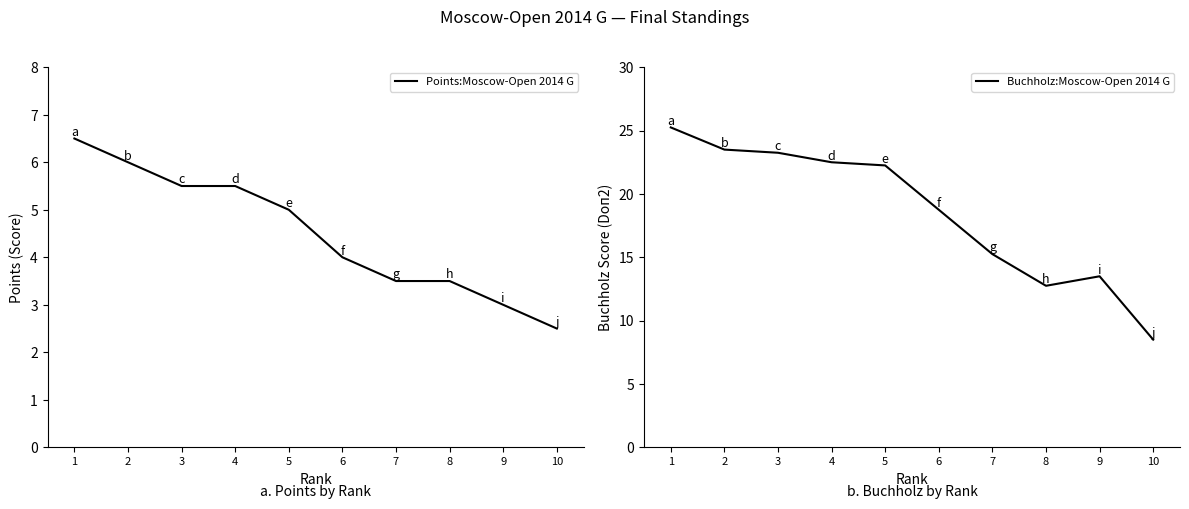

How many lines are shown in the chart?

2